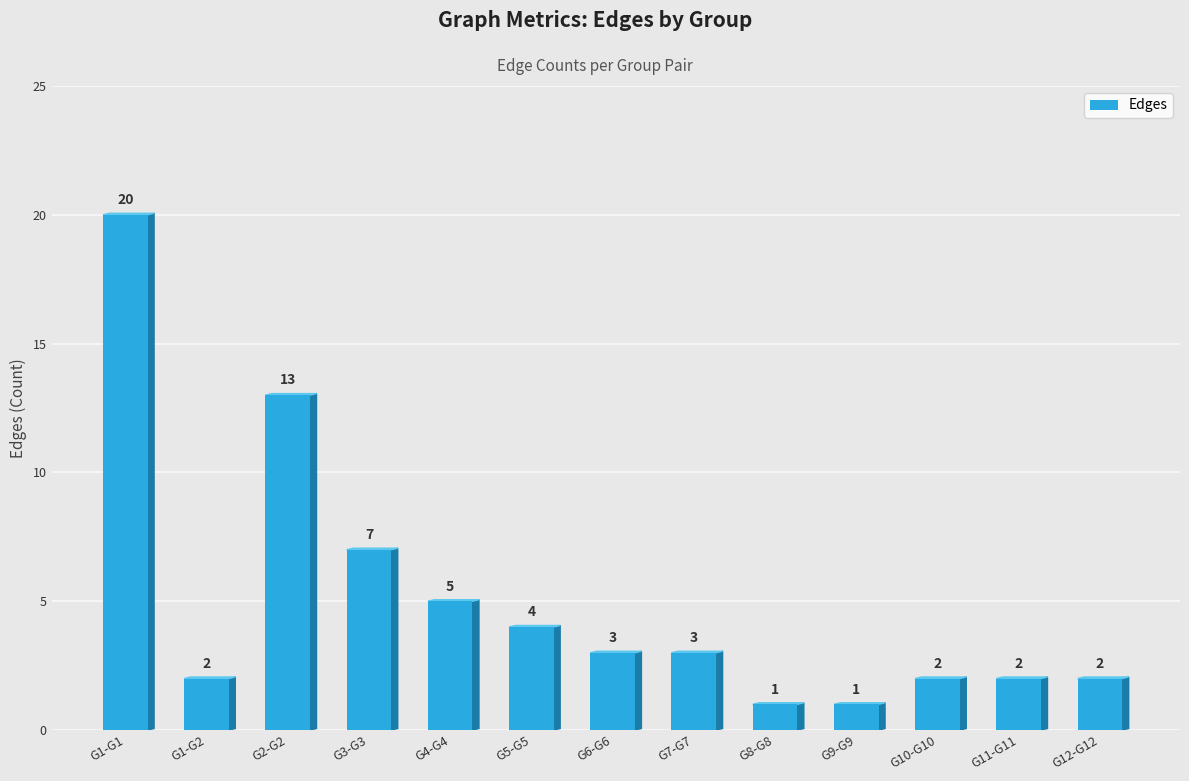

Reading left to right, extract all data points from this chart.

20	2	13	7	5	4	3	3	1	1	2	2	2